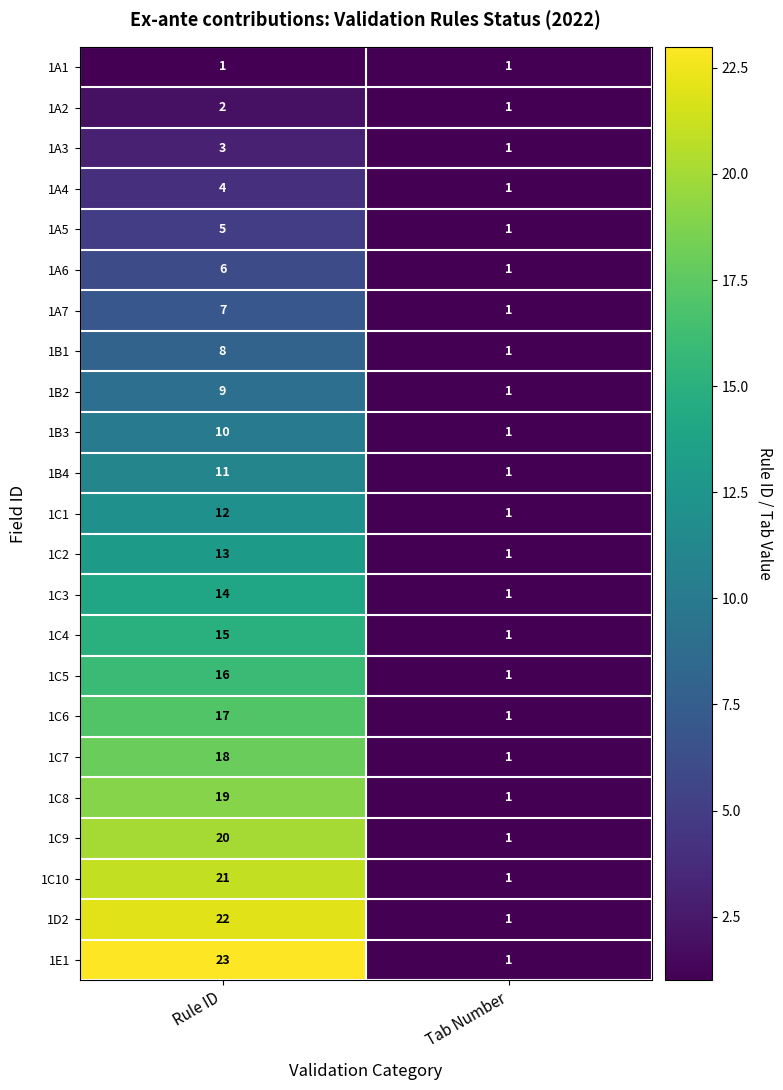

What is the spread (max minus min) of values at Rule ID?

22